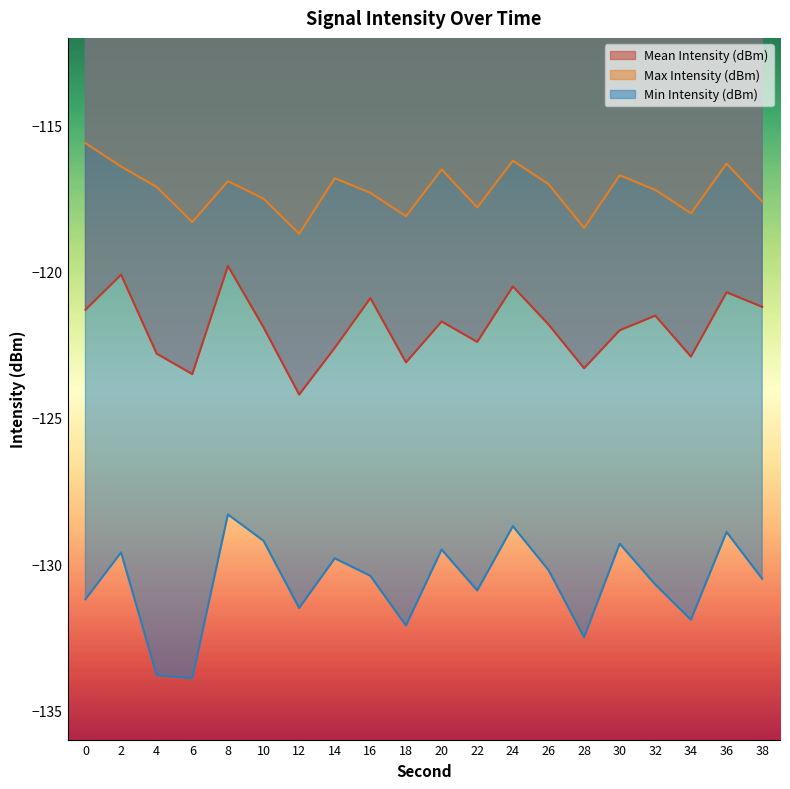

At 6, list the series in order from largest to smallest.

Max Intensity (dBm), Mean Intensity (dBm), Min Intensity (dBm)